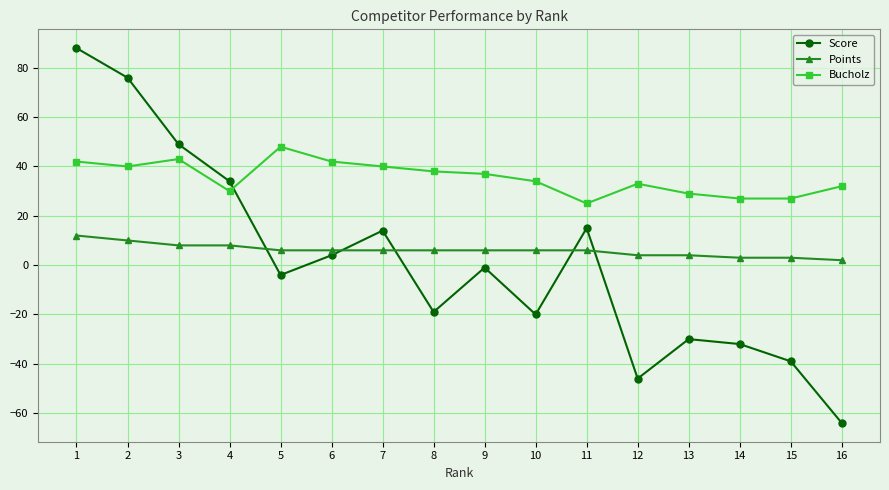

What is the greatest value displayed?

88